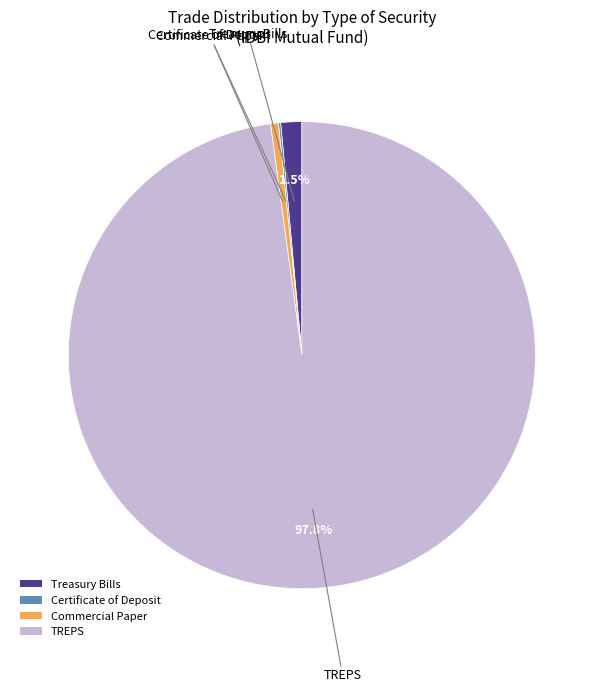

To the nearest percent, what is the difference between the largest and smallest slice percentages?

98%